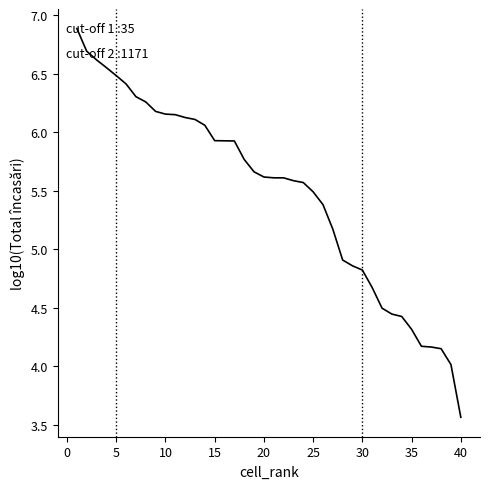

What is the difference between the maximum and minimum values?

3.3